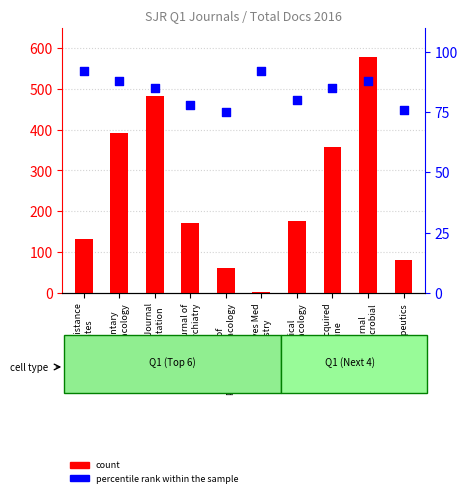

Which series has the largest total across all categories?

count